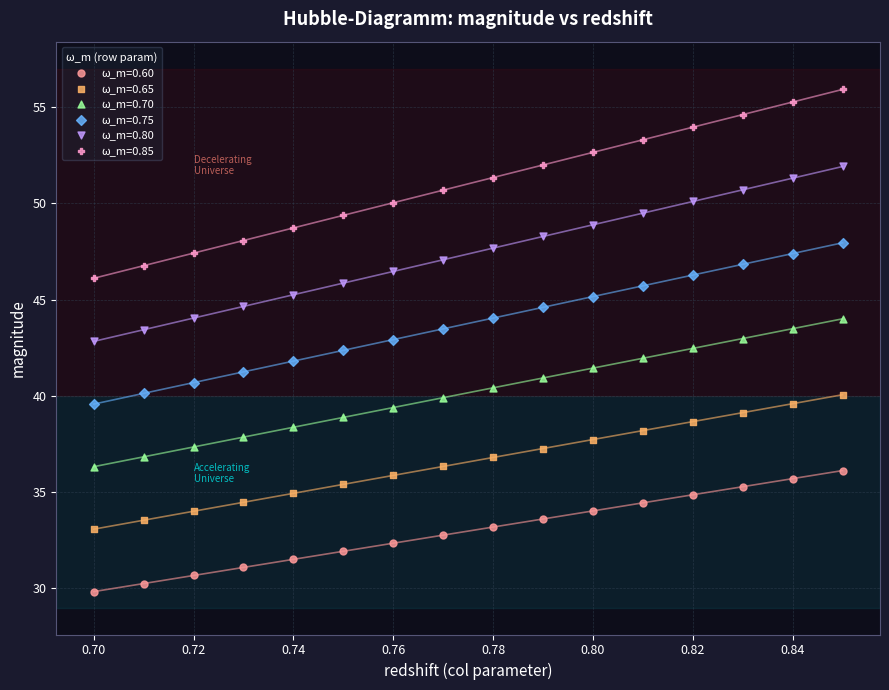

Which series has the largest Y range (max minus min)?

ω_m=0.85